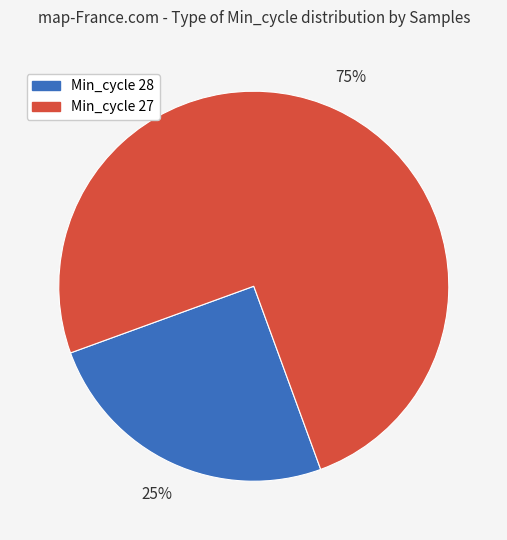

To the nearest percent, what is the average slice percentage?

50%